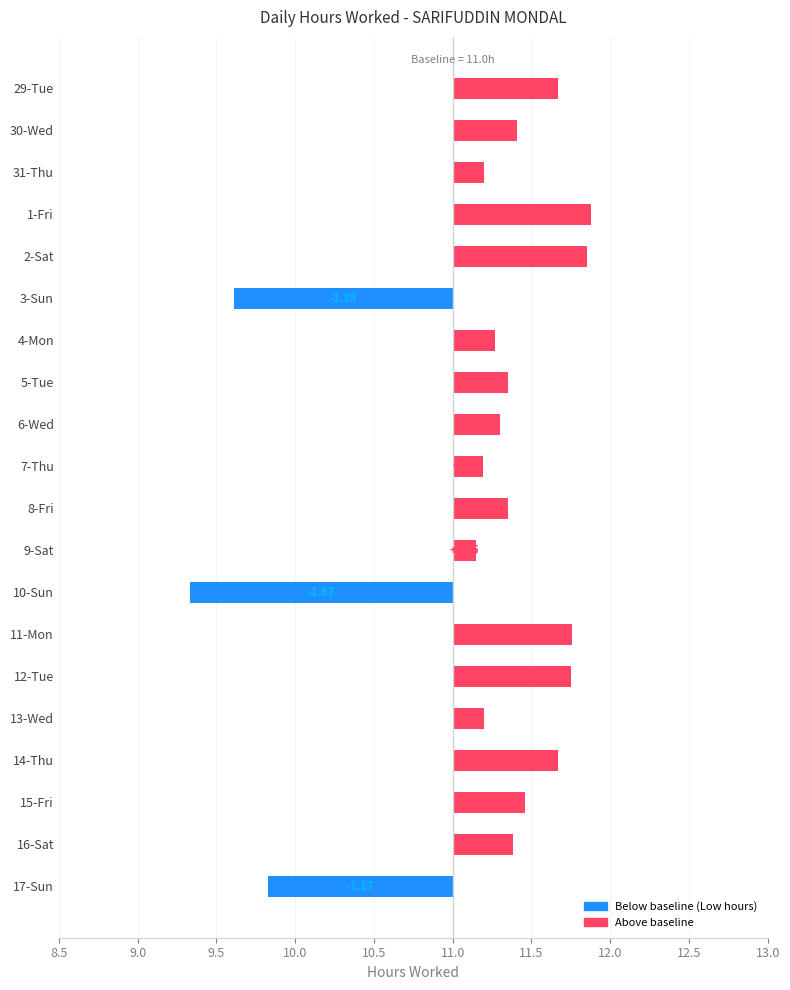

The chart shows a value of 0.4 at 14-Thu. True or false?

False